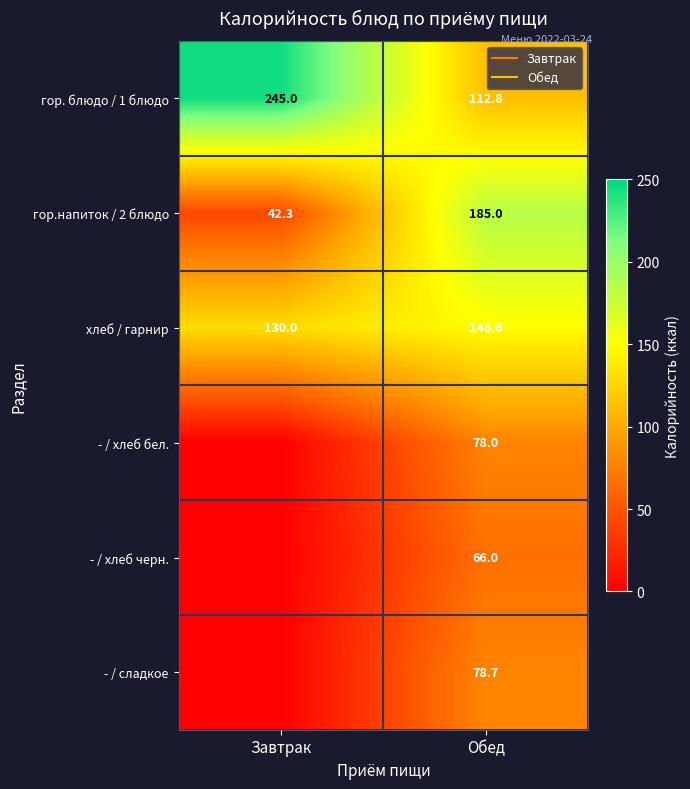

At Завтрак, list the series in order from largest to smallest.

гор. блюдо / 1 блюдо, хлеб / гарнир, гор.напиток / 2 блюдо, - / хлеб бел., - / хлеб черн., - / сладкое